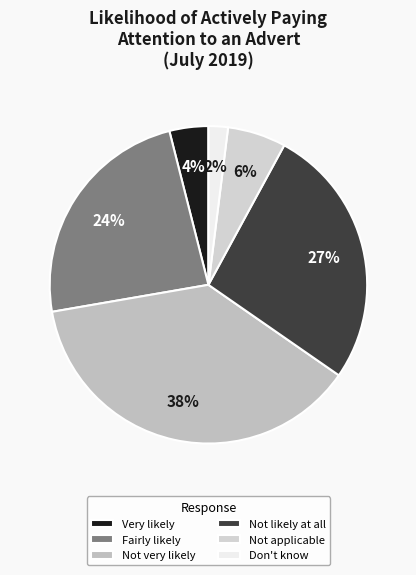

To the nearest percent, what is the combined percentage of Fairly likely and Not applicable?

30%